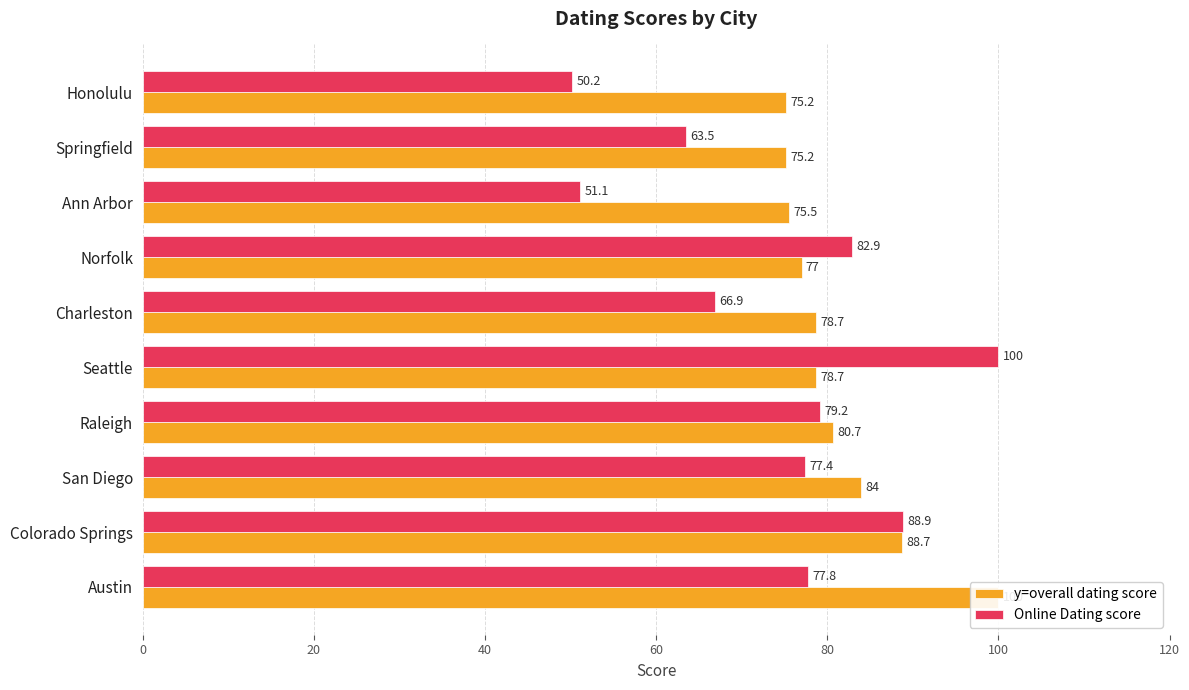

What is the lowest value of the Online Dating score series?

50.2